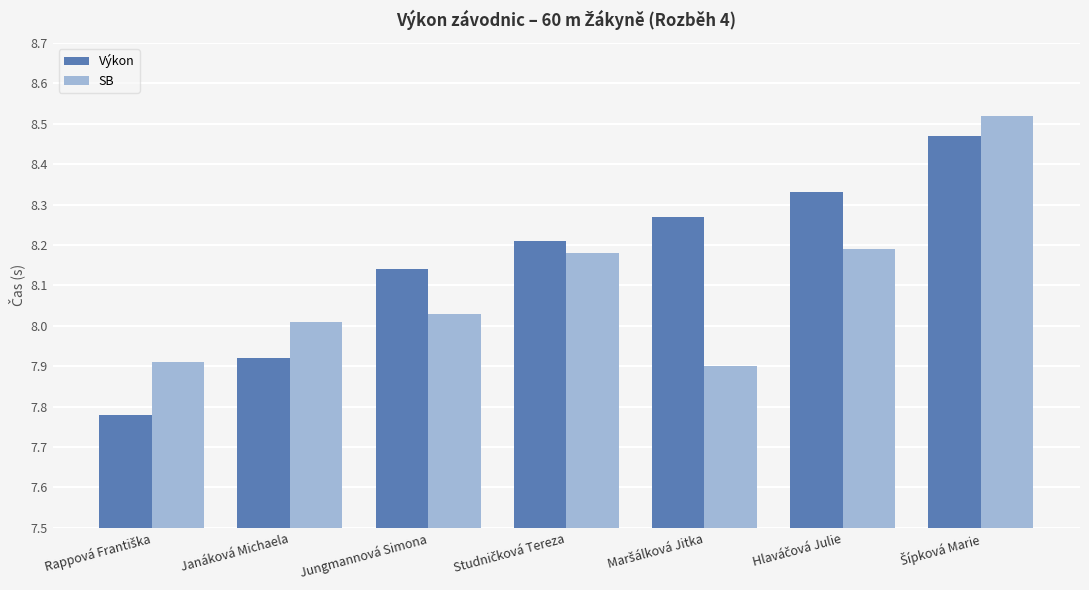

Is it true that Výkon equals 7.9 at Janáková Michaela?

True